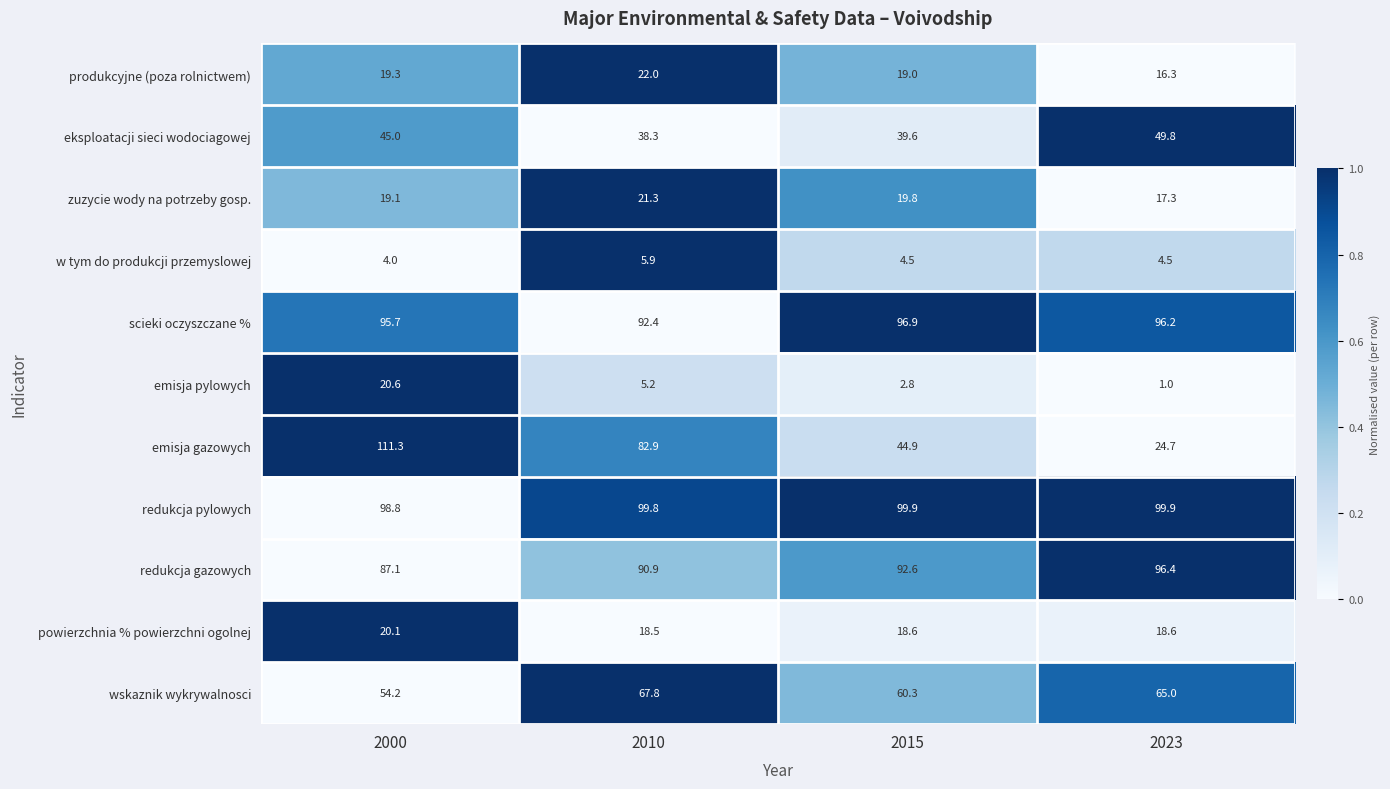

Where is eksploatacji sieci wodociagowej nearest to the value 44?

2000